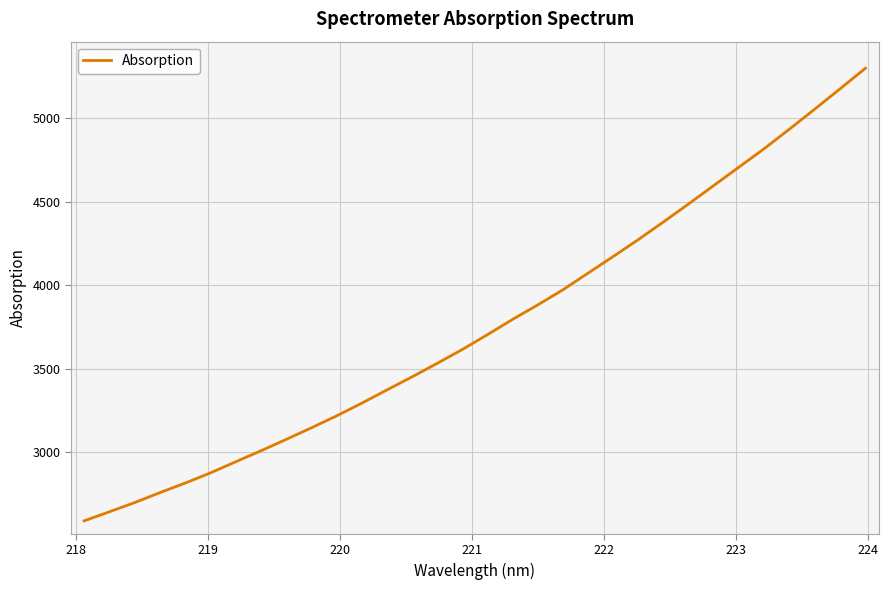

What is the minimum value shown in the chart?

2587.7